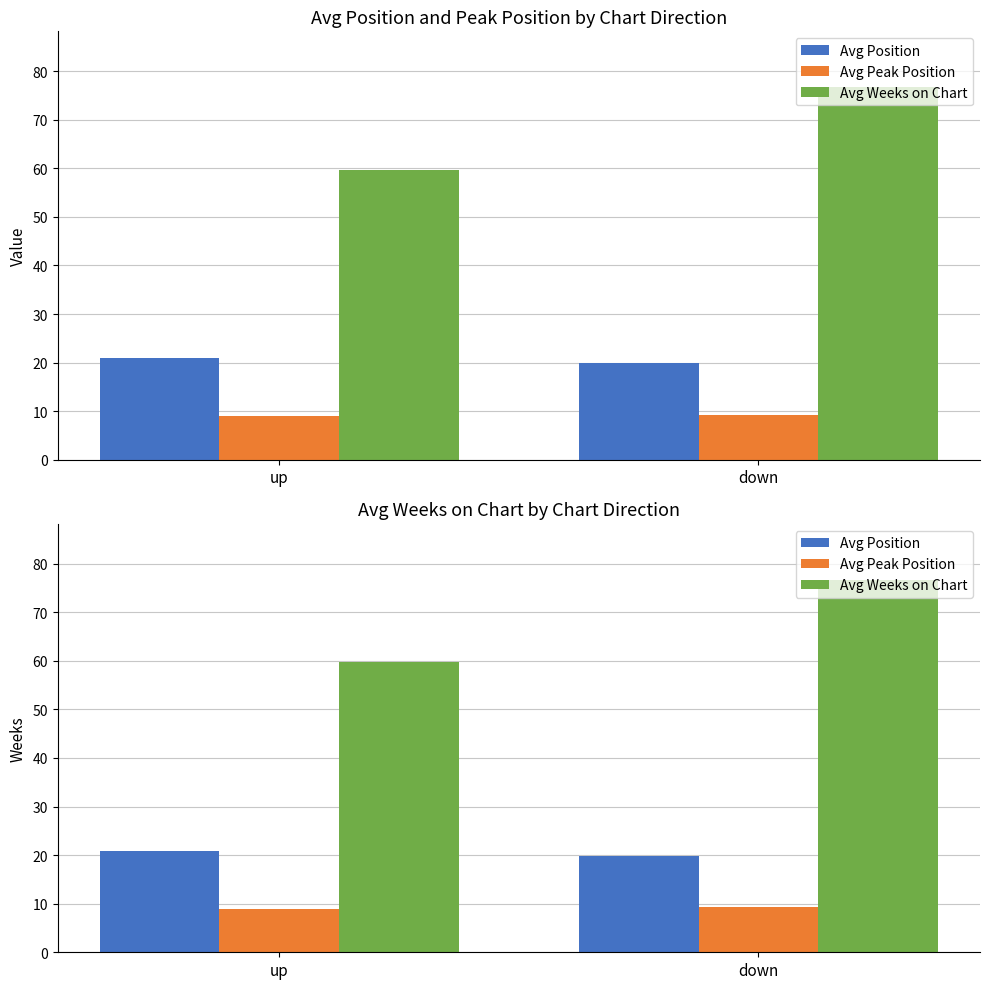

What is the label of the 1st bar from the left?

up